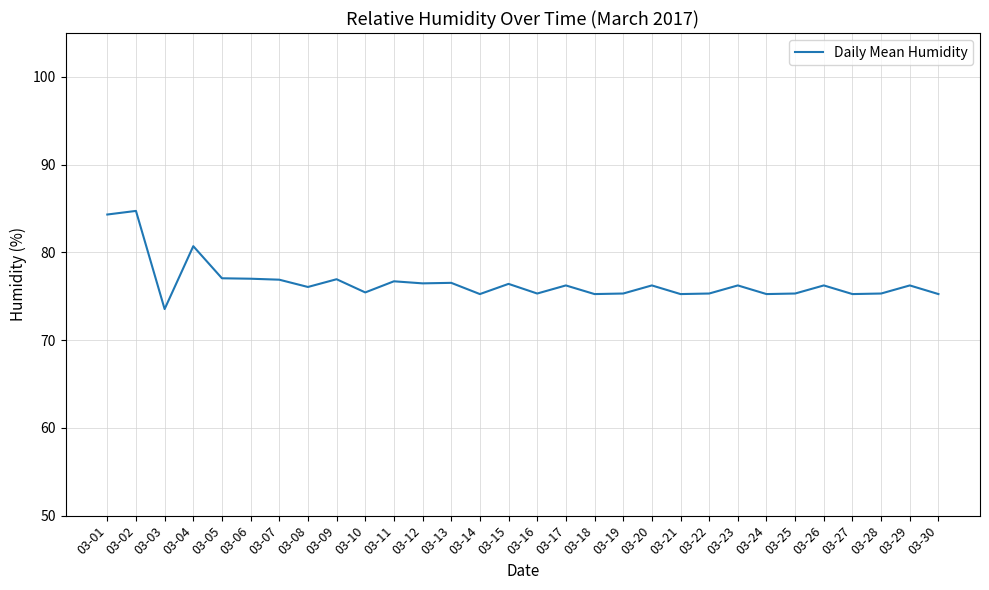

Between 03-10 and 03-03, which is larger?

03-10